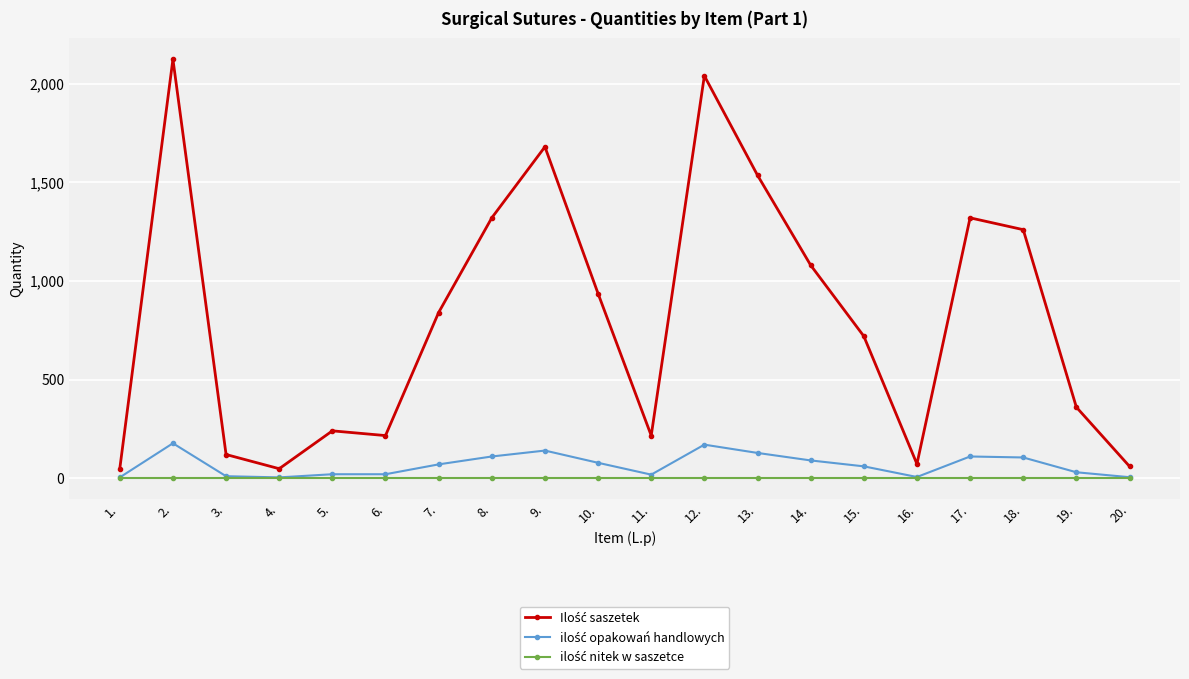

What is the smallest value displayed?

1